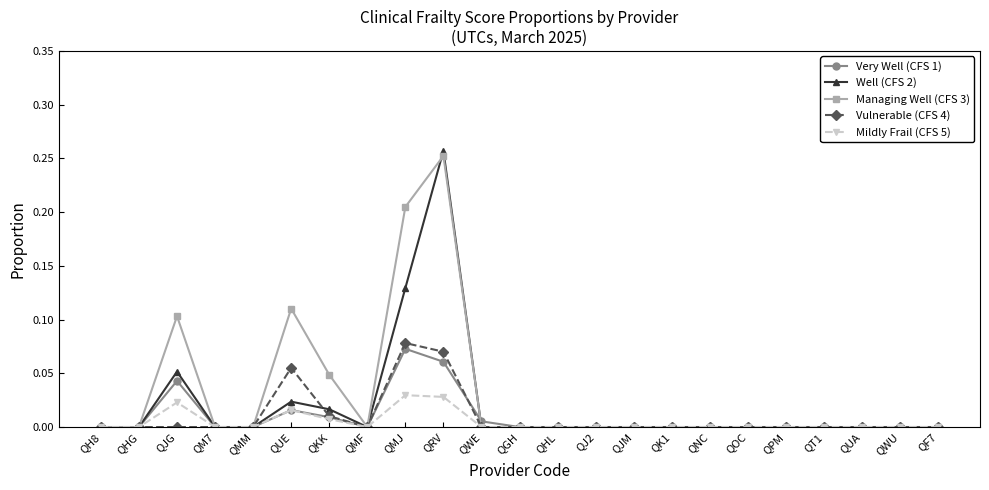

The Vulnerable (CFS 4) series shows 0.0 at QKK. True or false?

True